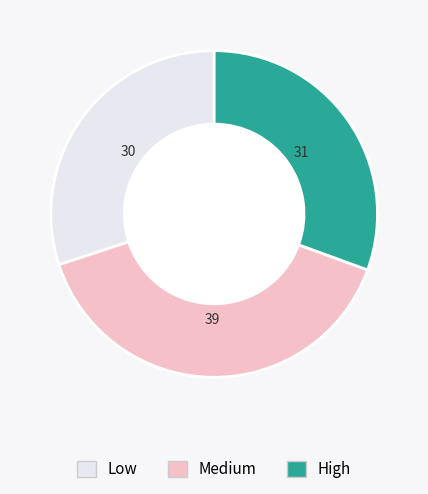

Is Medium the majority of the pie?

No